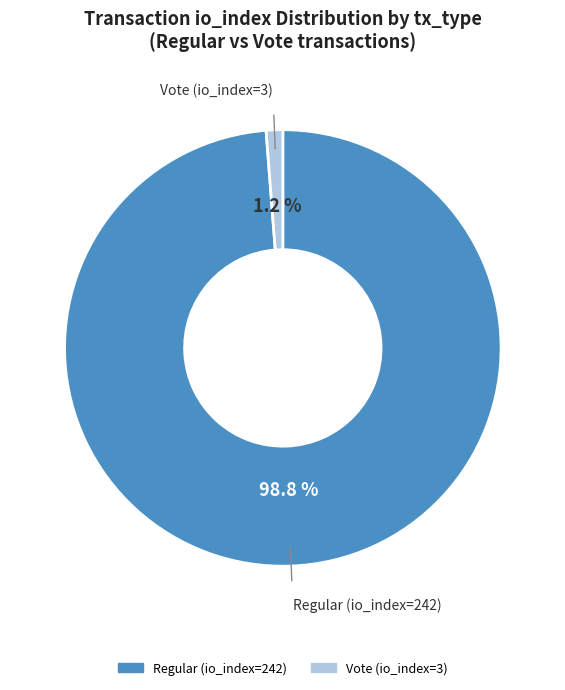

To the nearest percent, what percentage of the pie is Regular (io_index=242)?

99%